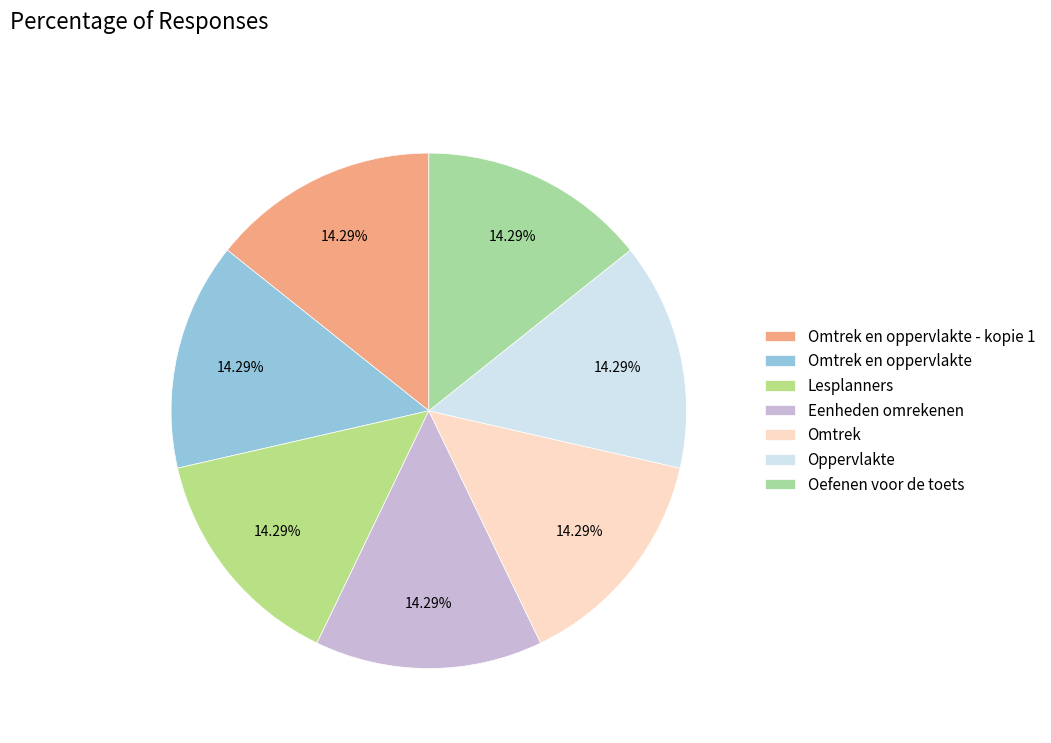

Between Oefenen voor de toets and Eenheden omrekenen, which is larger?

Oefenen voor de toets